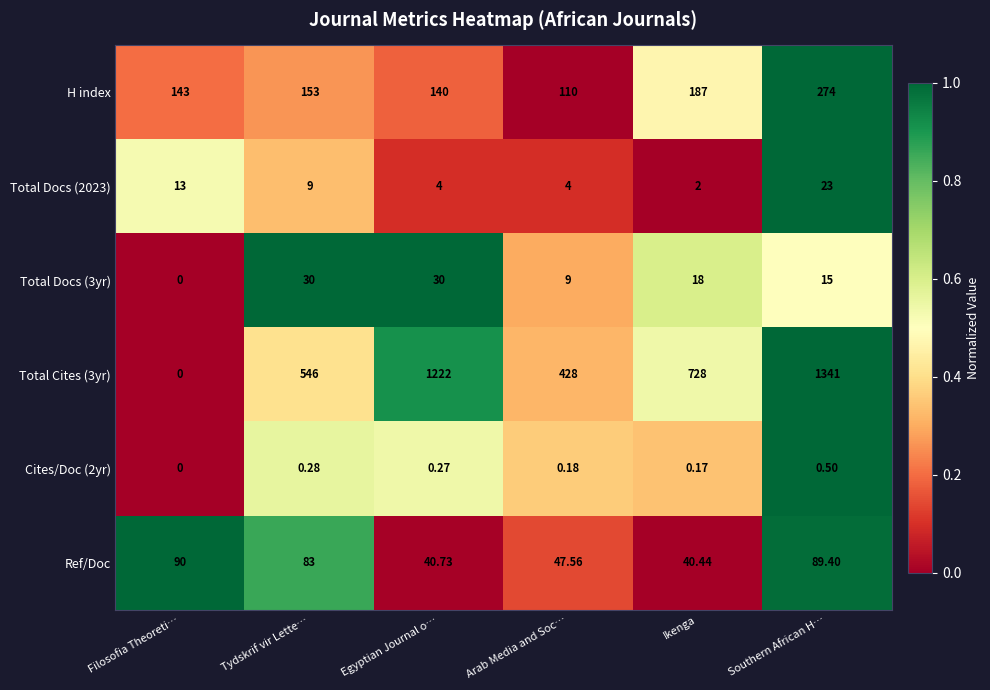

At which category does the chart reach its minimum across all series?

Filosofia Theoreti…